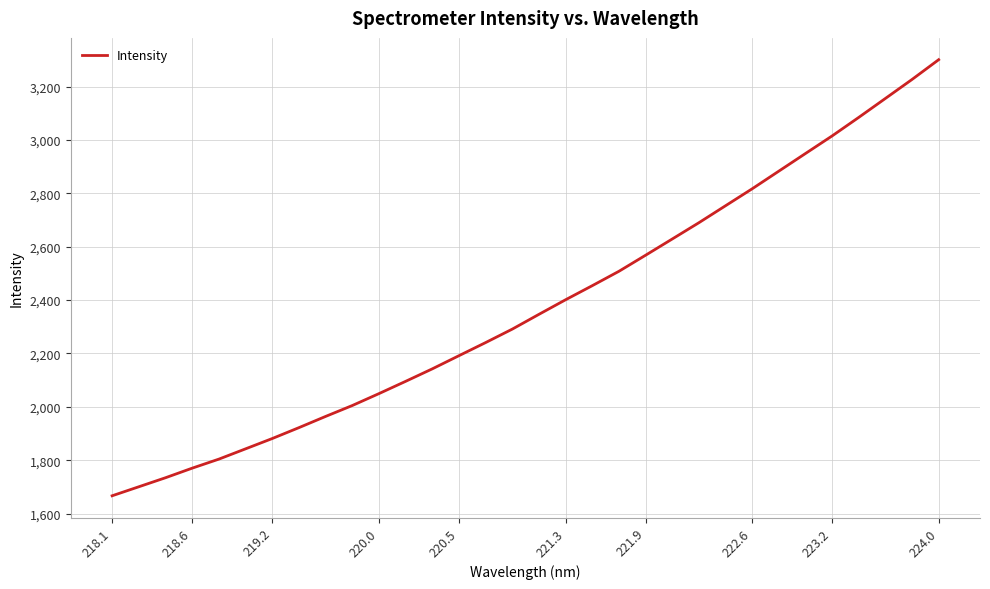

What is the difference between the maximum and minimum values?

1633.7